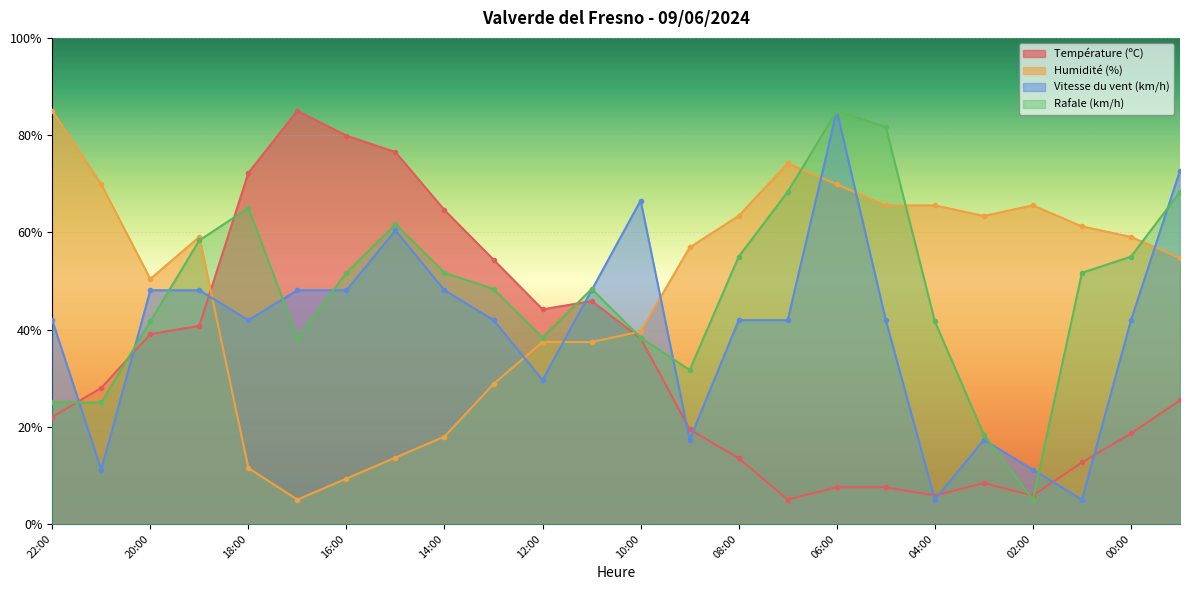

Where is Humidité (%) nearest to the value 45?

20:00